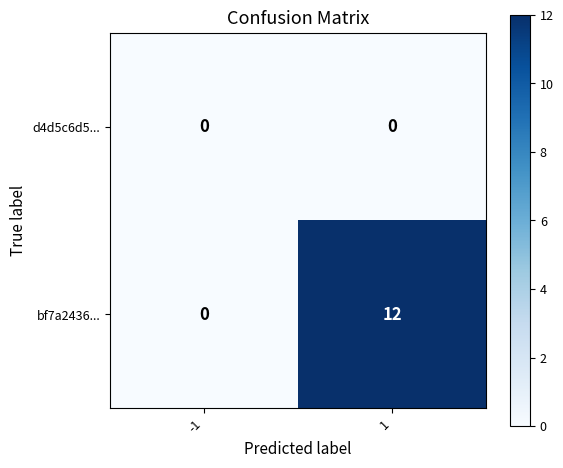

Which series has the largest range (max minus min)?

bf7a2436...